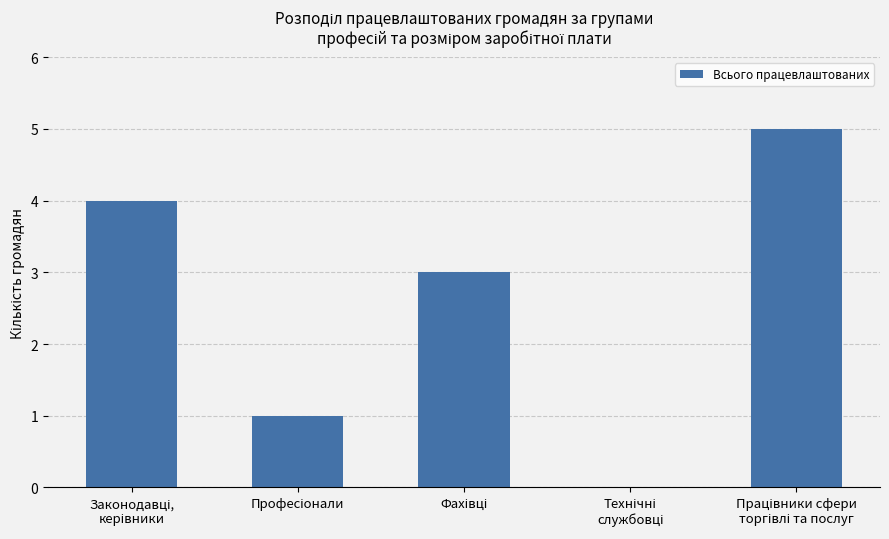

What is the maximum value shown in the chart?

5